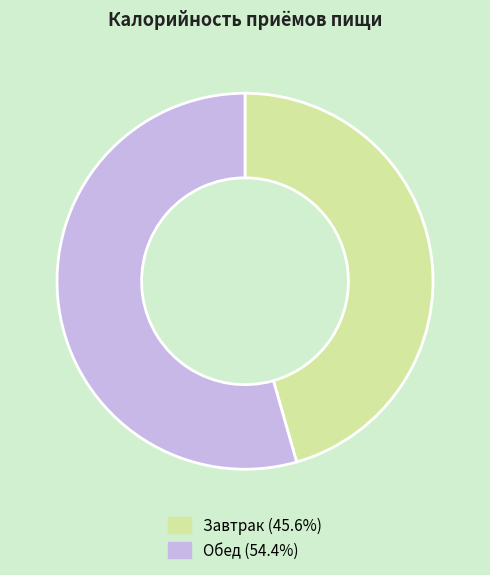

Combined, do Завтрак and Обед account for over 50%?

Yes